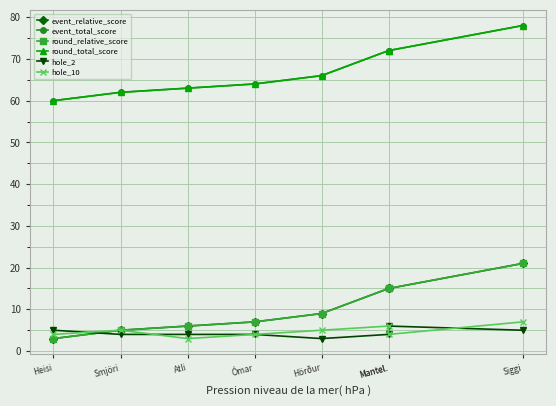

What is the maximum value for hole_2?

6